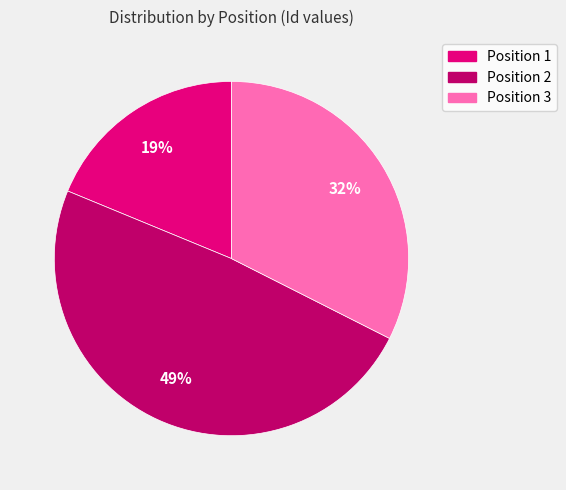

Which has a higher value, Position 1 or Position 3?

Position 3